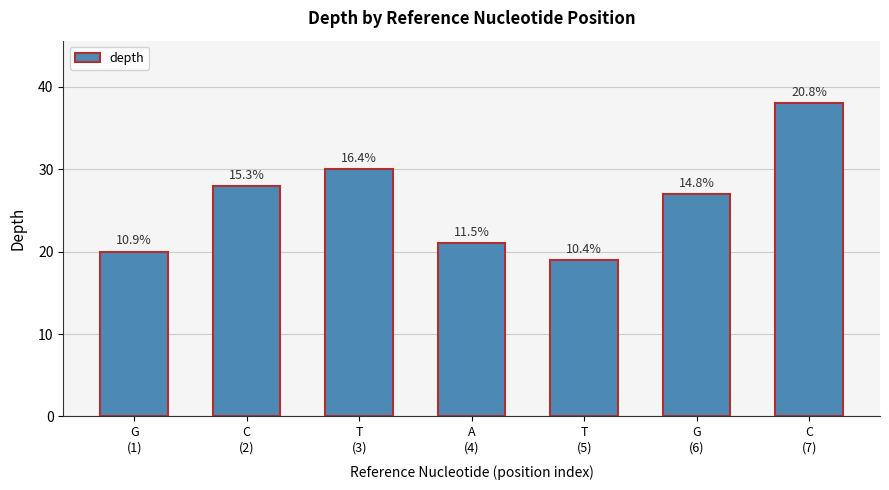

What is the label of the 4th bar from the left?

A
(4)